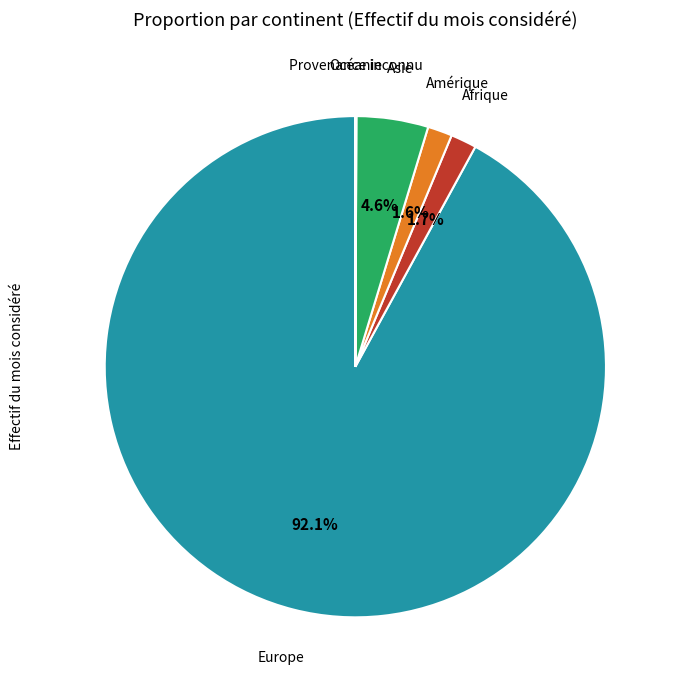

Is there any slice that represents more than half of the pie?

Yes